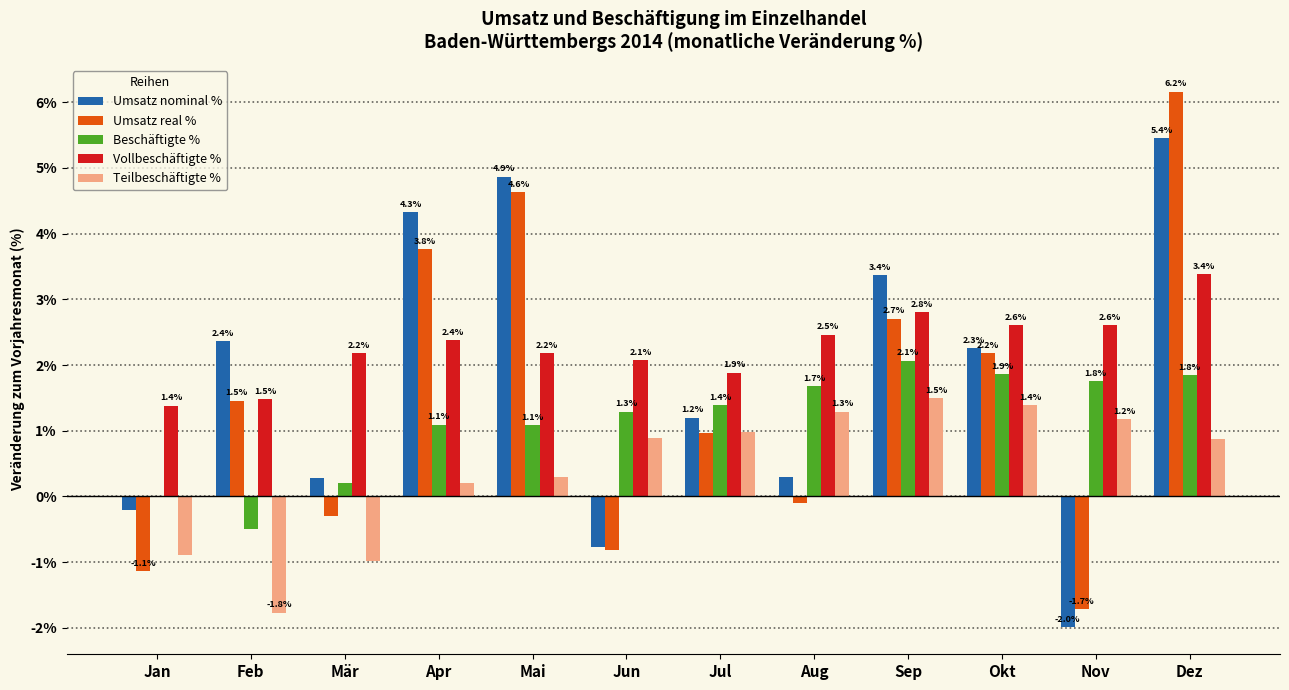

What is the maximum value shown in the chart?

6.2